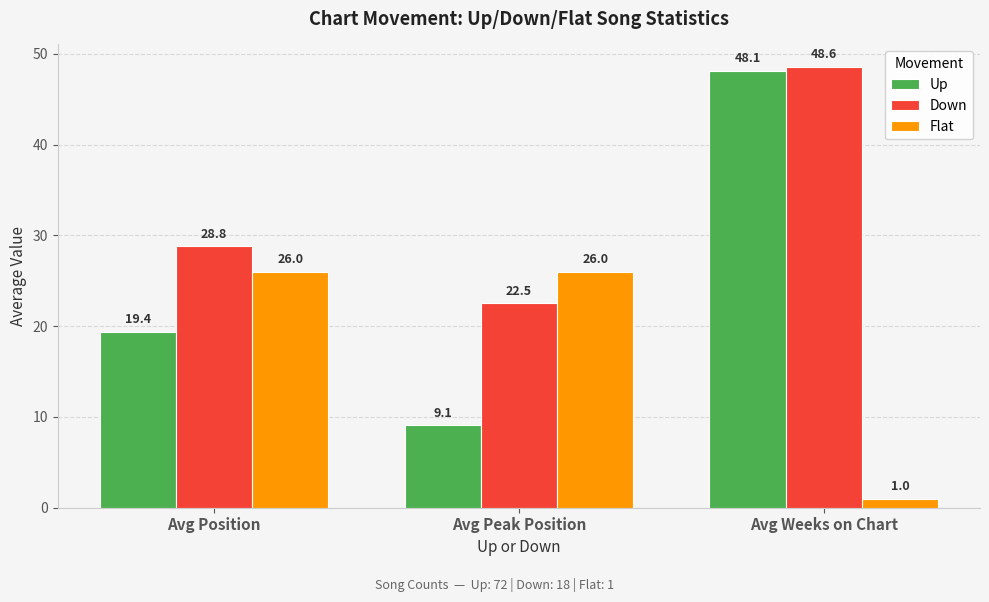

True or false: Up has a value of 12.4 at Avg Weeks on Chart.

False